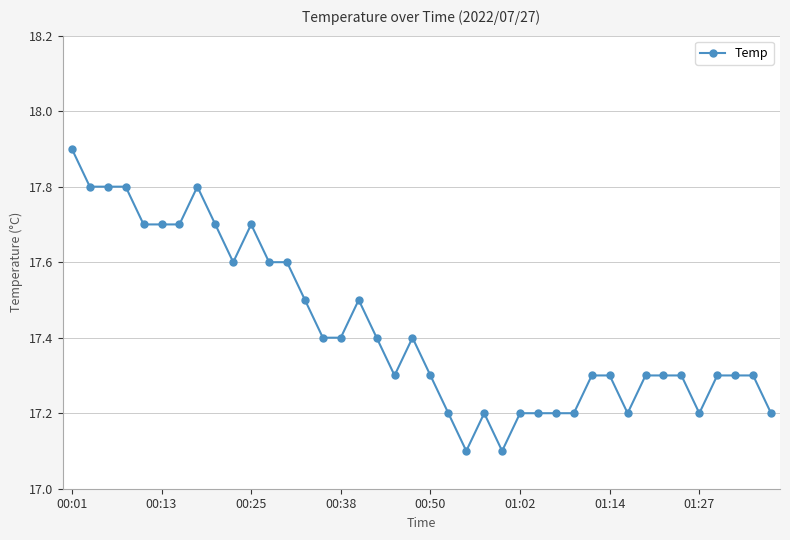

What is the value of the 21st point from the left?

17.3